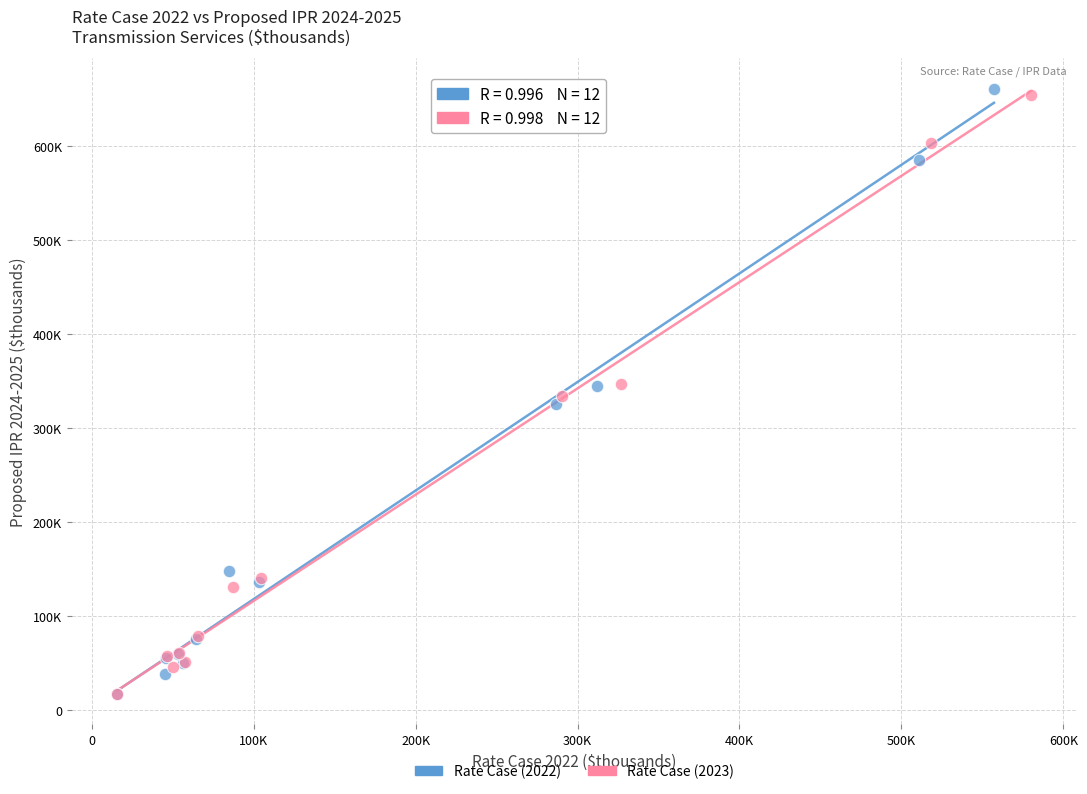

Which series reaches the maximum Y coordinate?

Rate Case (2022)